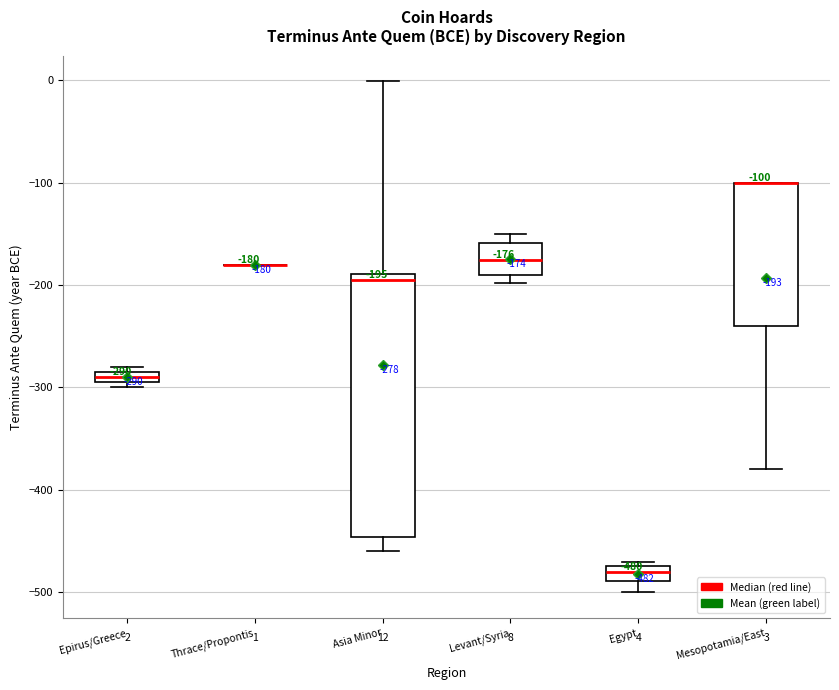

Comparing the boxes themselves (not the whiskers), which one is the tallest?

Asia Minor